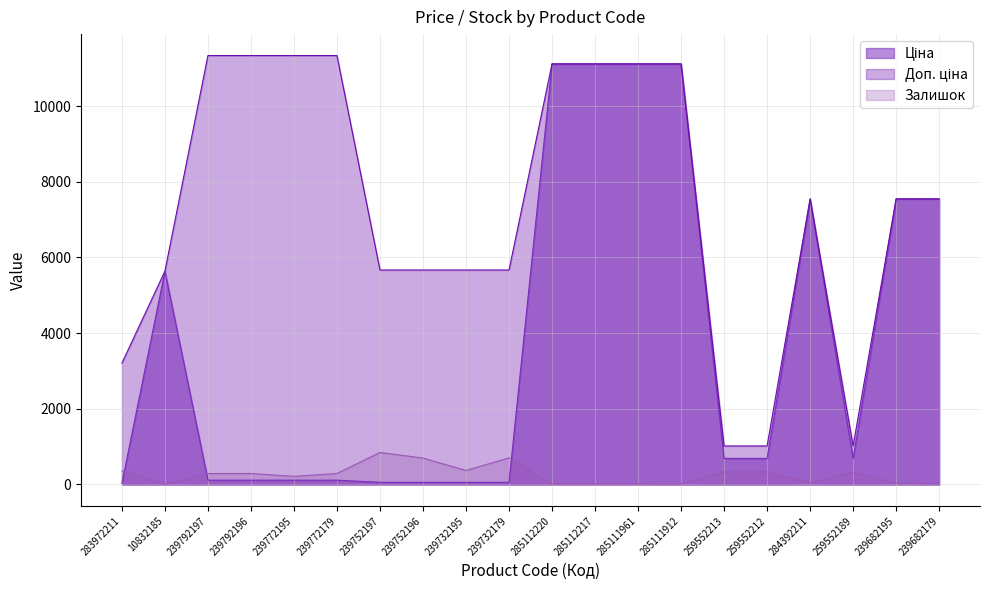

True or false: Ціна and Доп. ціна cross at least once.

False